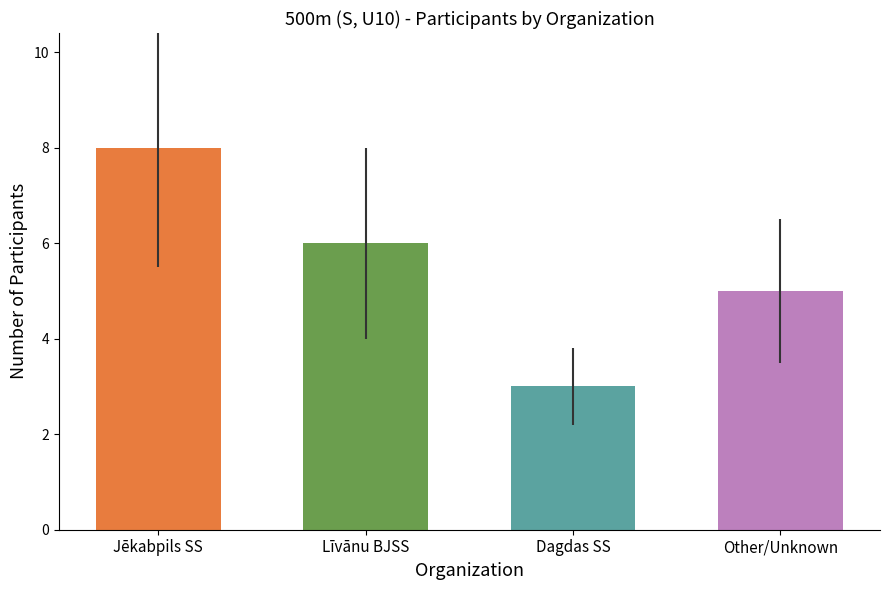

What is the minimum value shown in the chart?

3